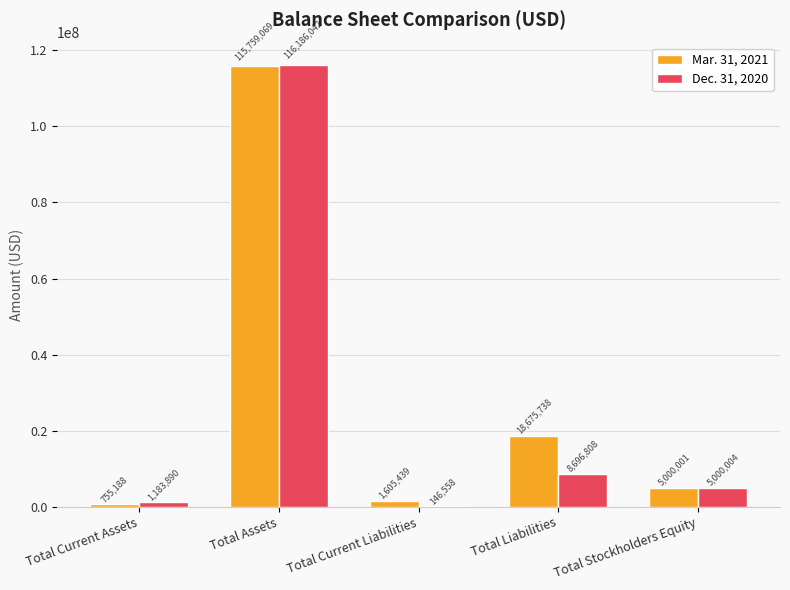

What is the sum of all Mar. 31, 2021 values?

141795435